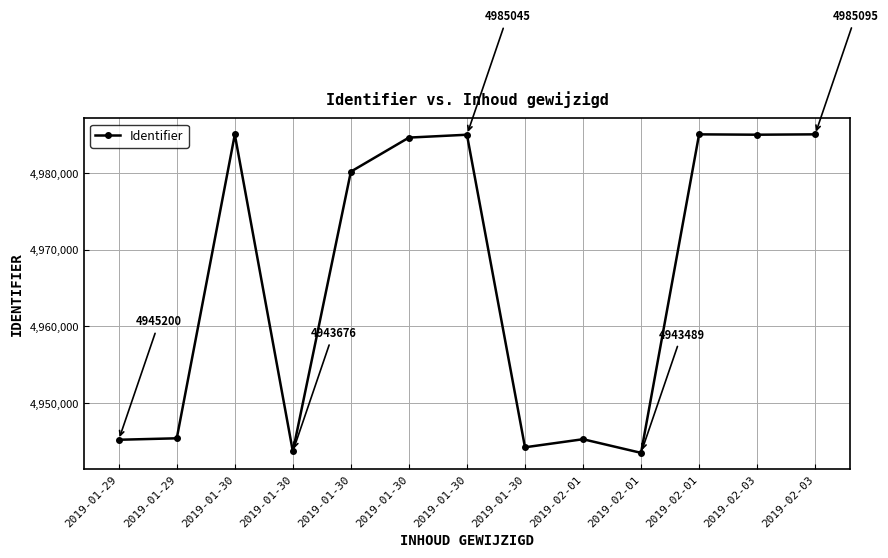

What is the value of the 3rd point from the left?

4985076